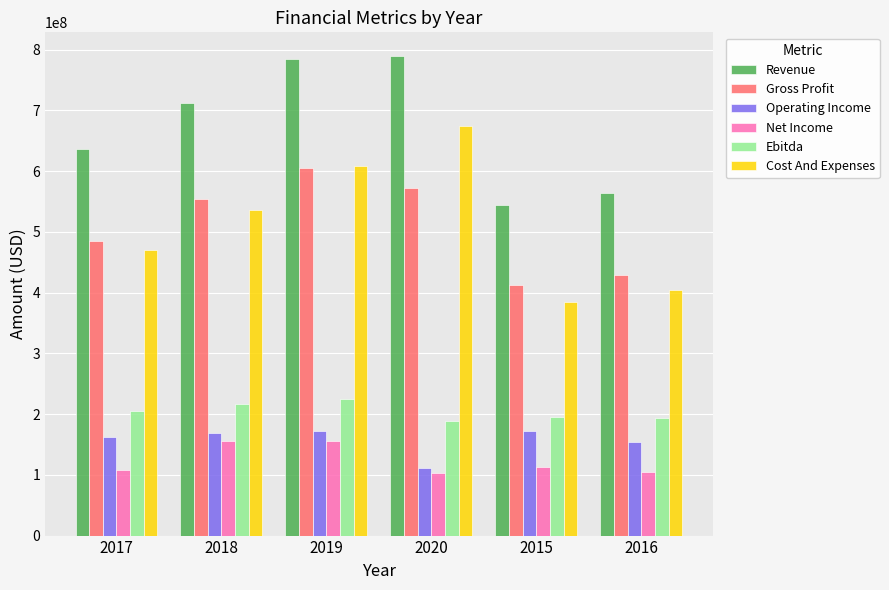

The value of Net Income at 2018 is 233428429. True or false?

False